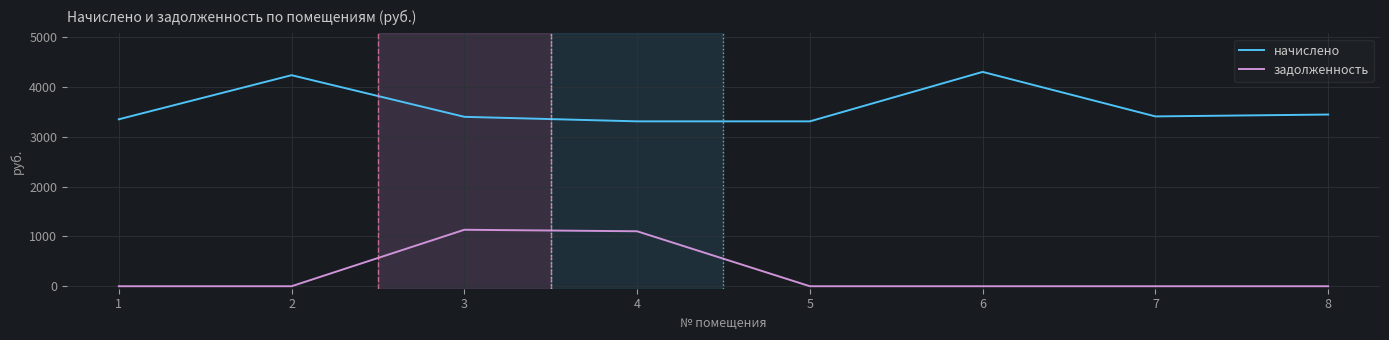

What is the sum of the начислено values at 7 and 3?

6814.4